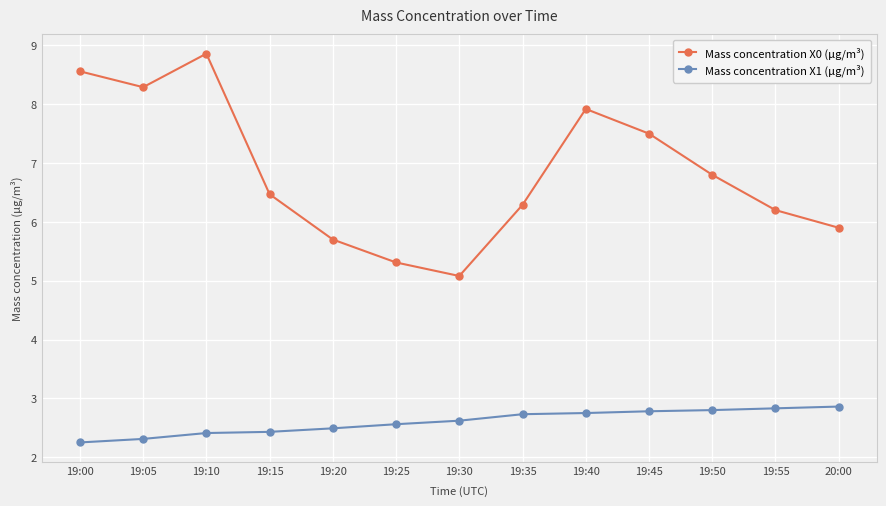

How many lines are shown in the chart?

2